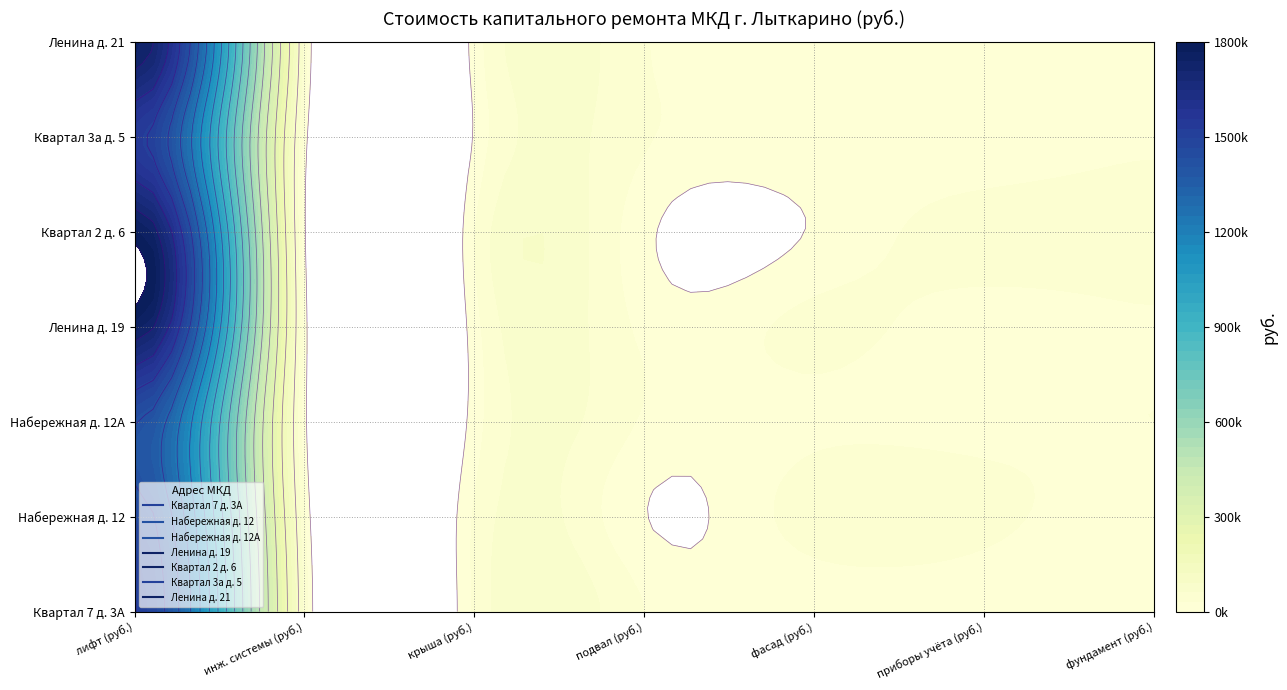

What is the highest value of the г. Лыткарино Квартал 7 д. 3А series?

1500000